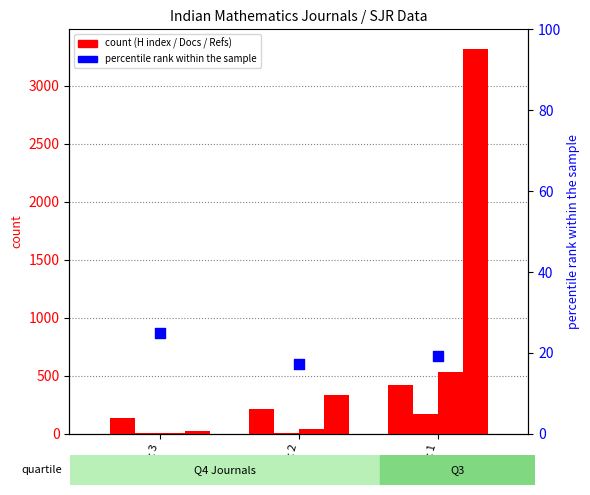

At which category is the sum across all series the highest?

Rank 1